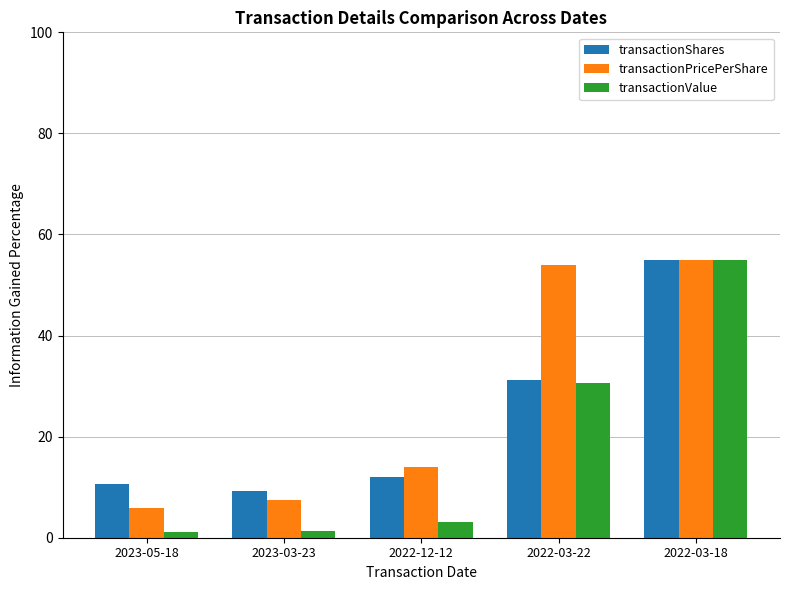

Between 2023-03-23 and 2022-03-22, which series saw the biggest shift?

transactionPricePerShare